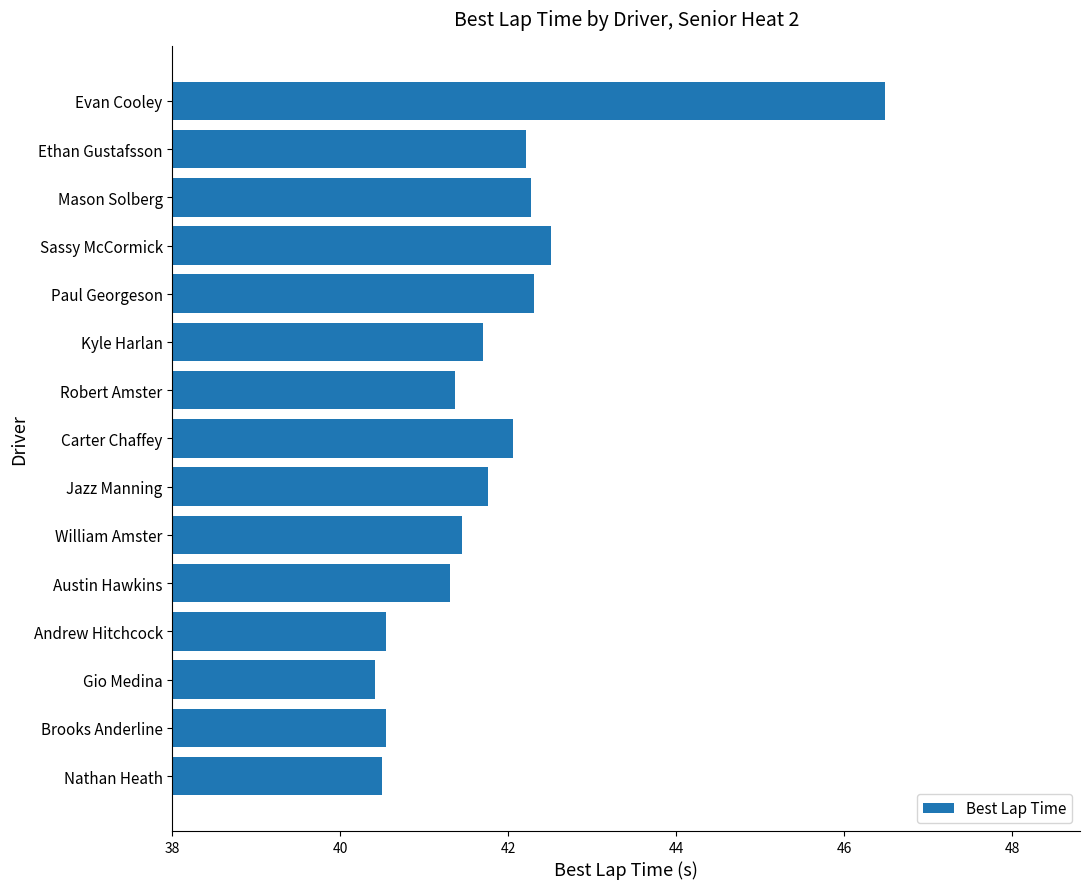

At which label is the value closest to 43?

Sassy McCormick